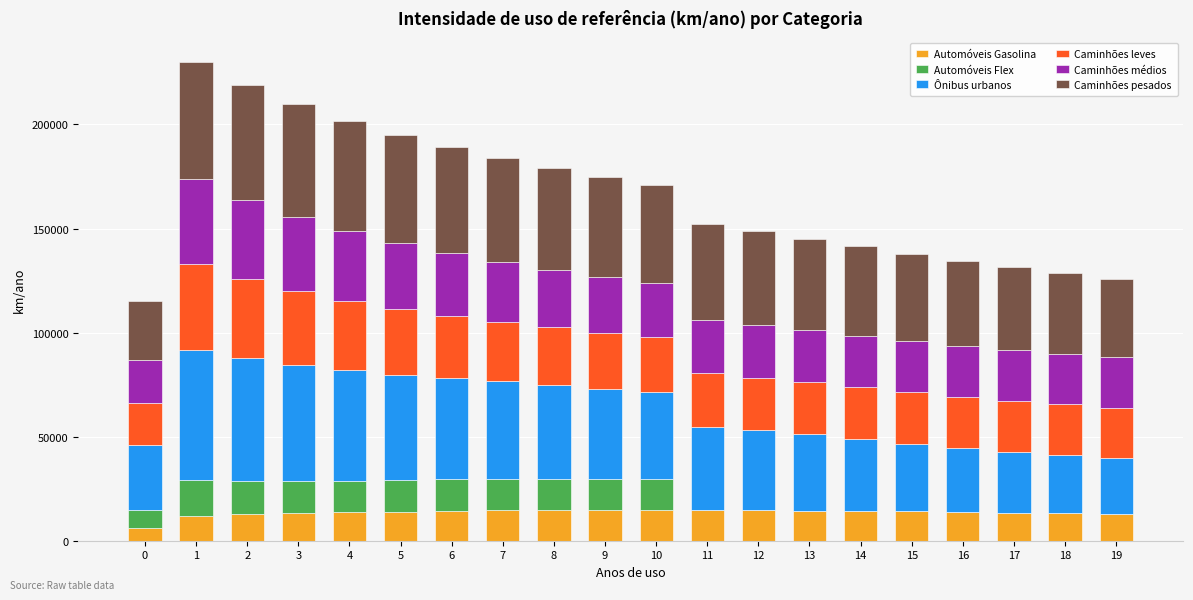

How many distinct data groups are displayed?

6